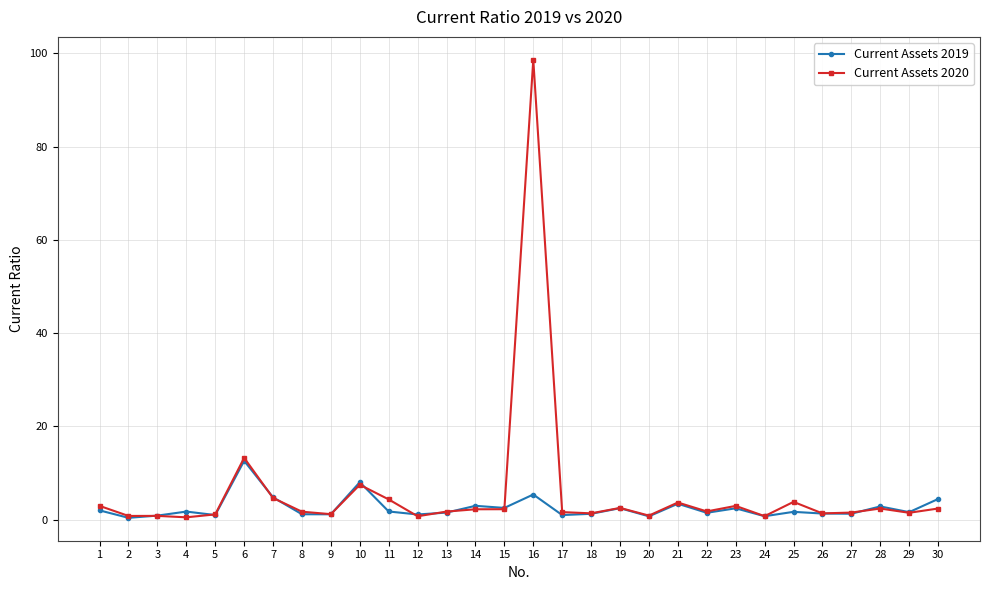

What is the difference between the maximum and second lowest values in the Current Assets 2020 series?

97.9